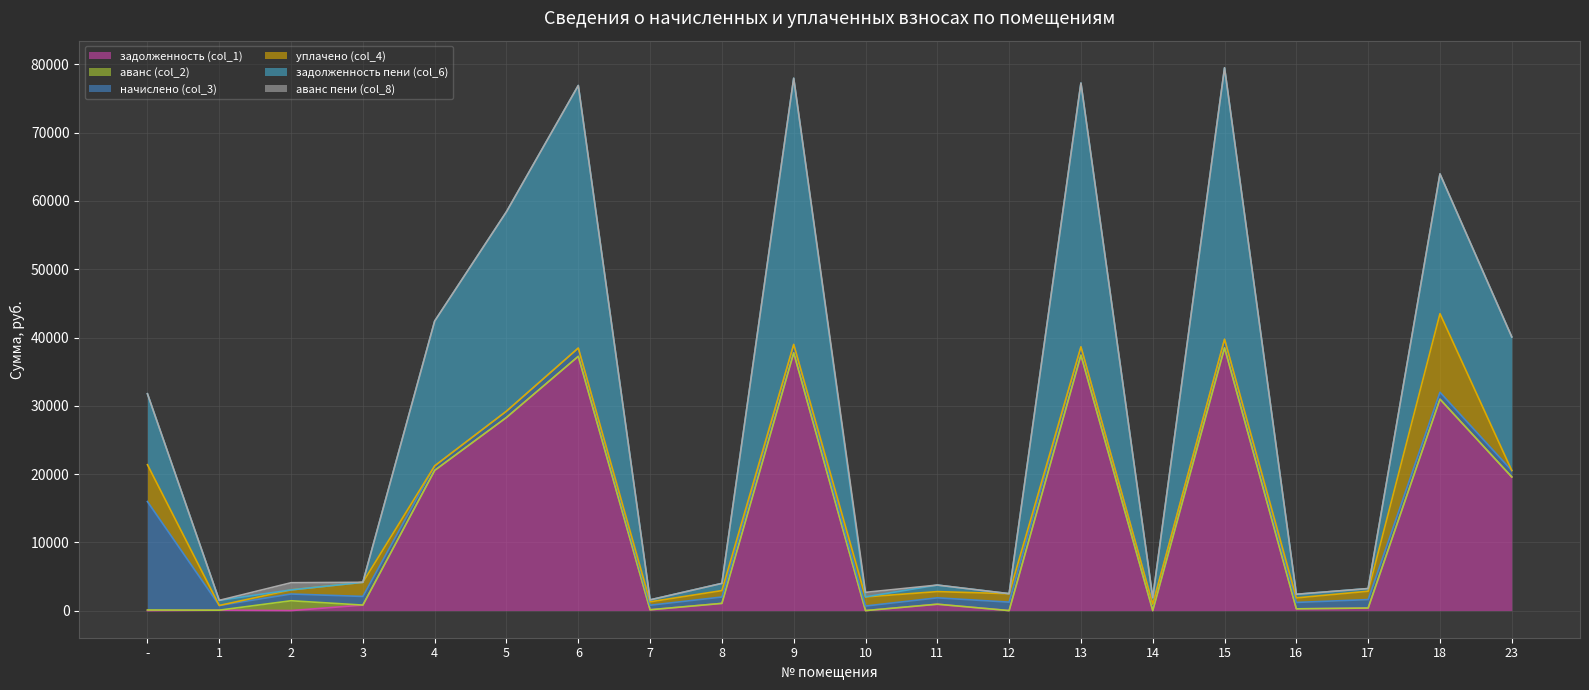

What are all the series names shown in the legend?

задолженность (col_1), аванс (col_2), начислено (col_3), уплачено (col_4), задолженность пени (col_6), аванс пени (col_8)